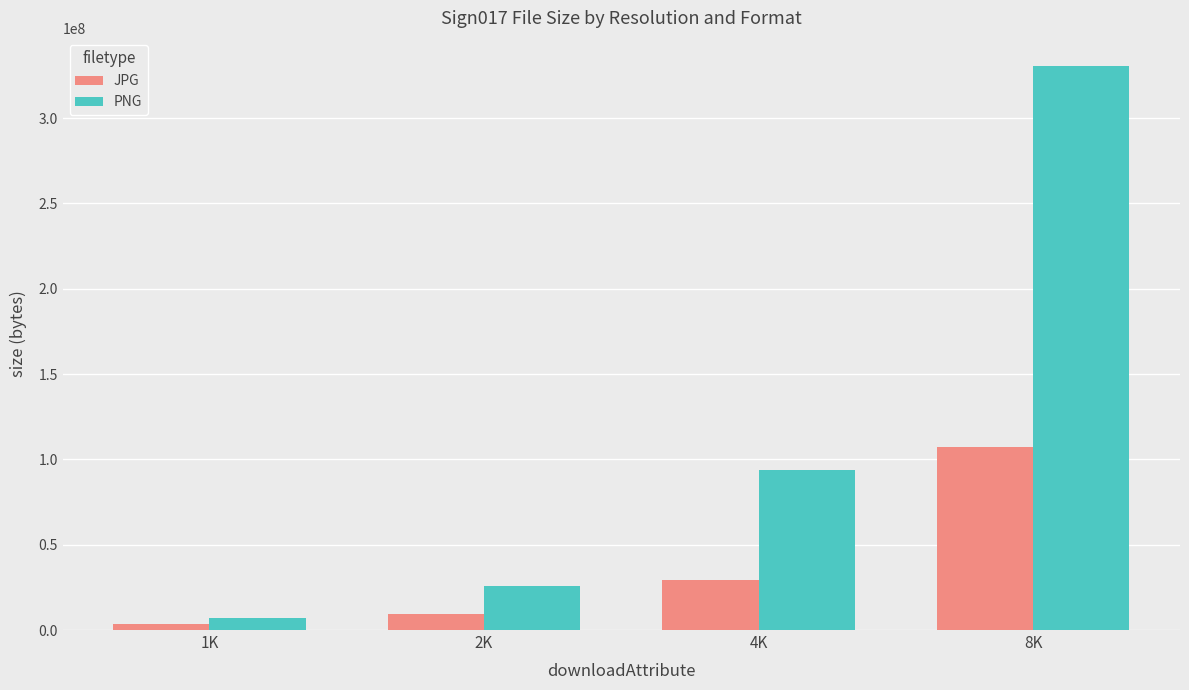

How many bars are there in each group?

2